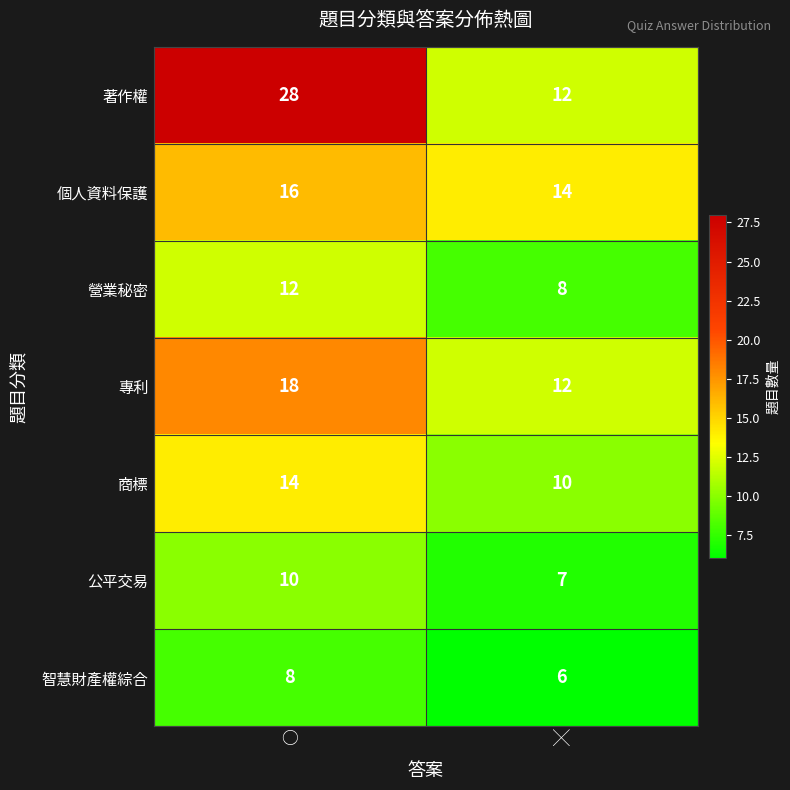

How many distinct data groups are displayed?

7